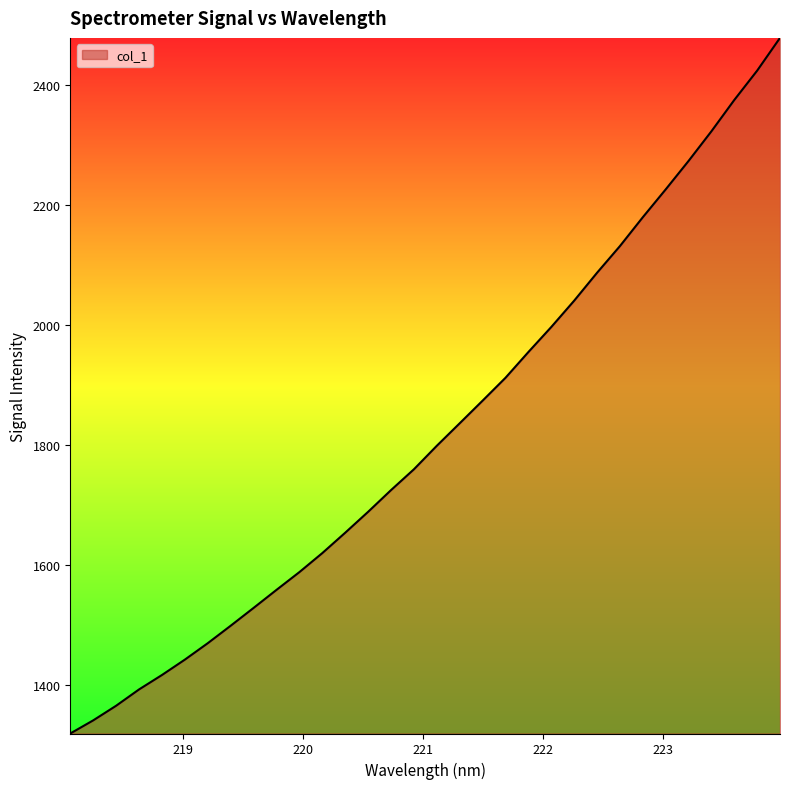

What is the difference between the maximum and minimum values?

1160.7